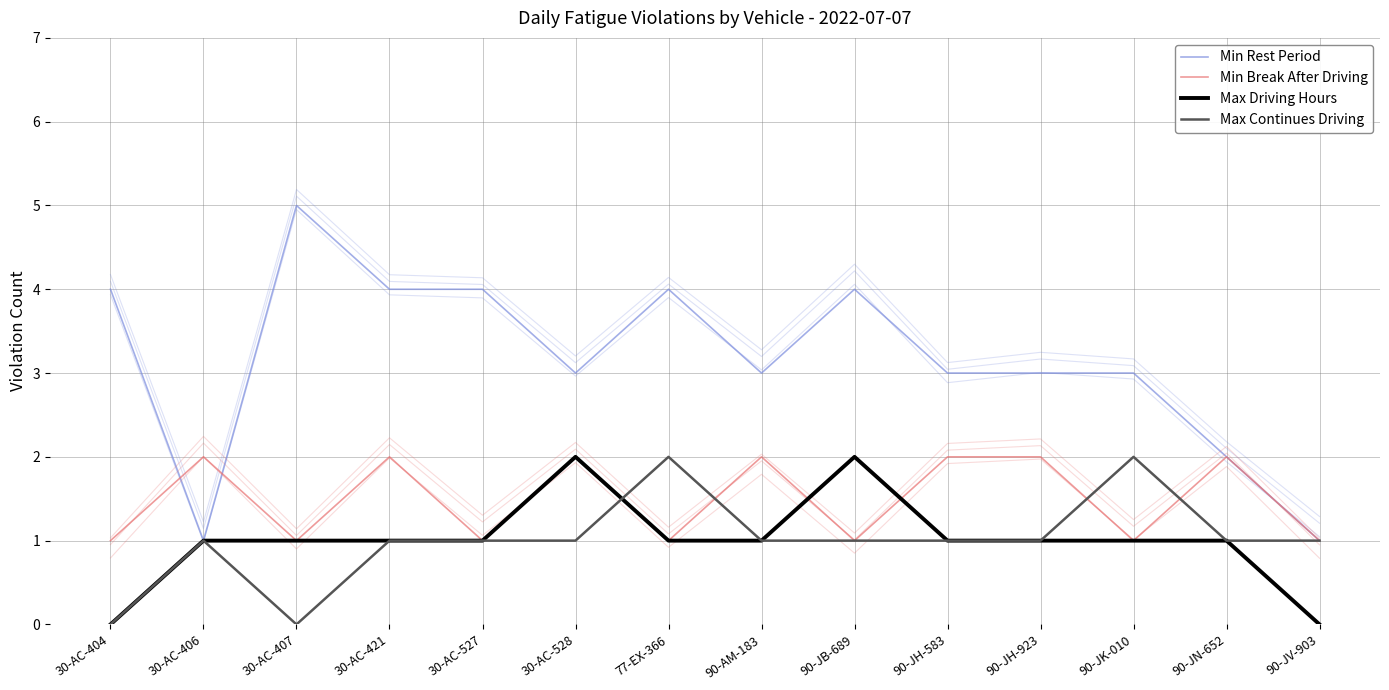

True or false: Max Driving Hours and Min Rest Period cross at least once.

False